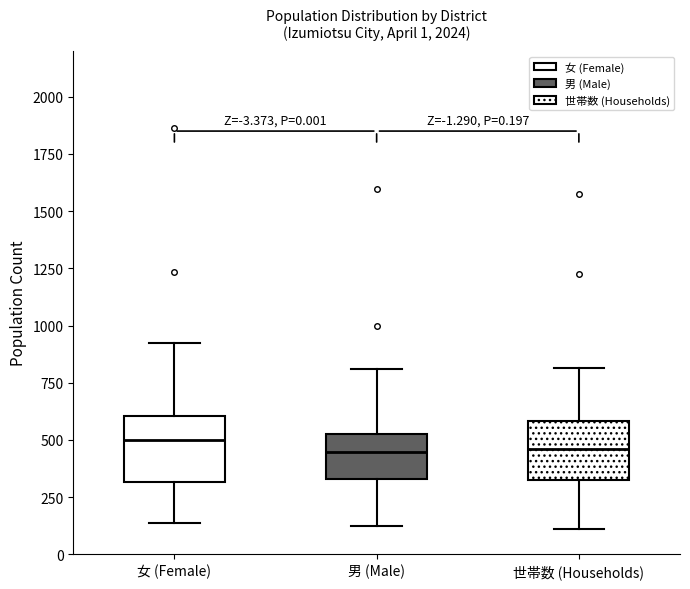

Reading left to right, read every box against the y-axis: the position of its median line, the range the box covers, and the ends of its whiskers. The values are not printed on the chart, so give them approximately, as read against the axis.

女 (Female): median 500, box 300 to 600, whiskers 150 to 950
男 (Male): median 450, box 350 to 500, whiskers 100 to 800
世帯数 (Households): median 450, box 300 to 600, whiskers 100 to 800